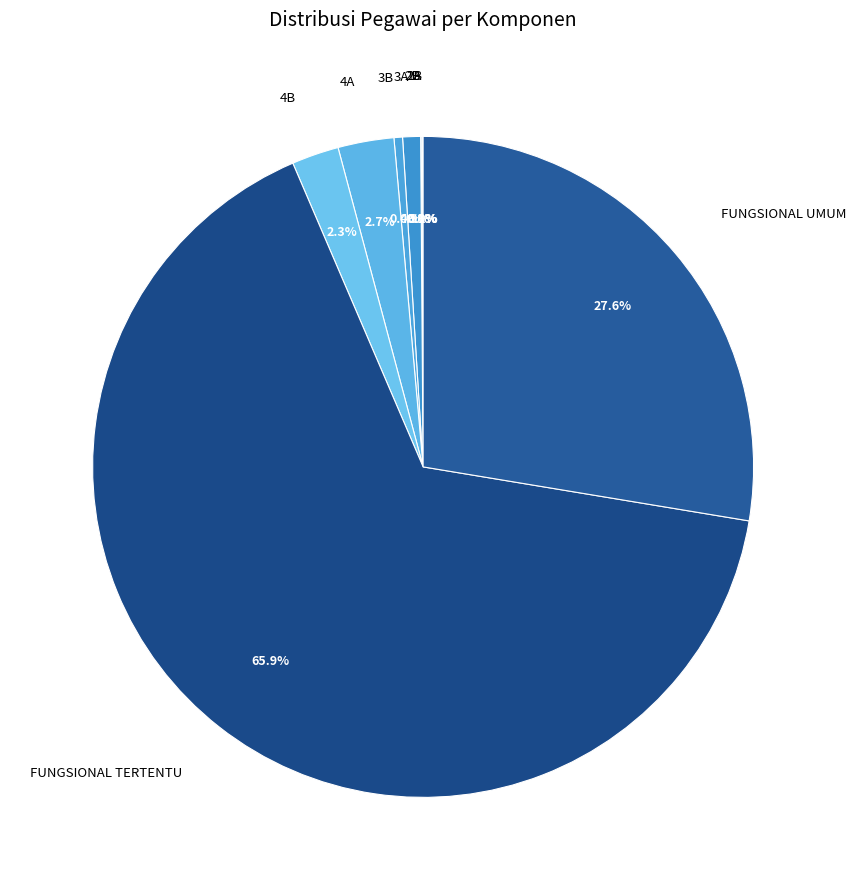

Is there a majority slice in this chart?

Yes